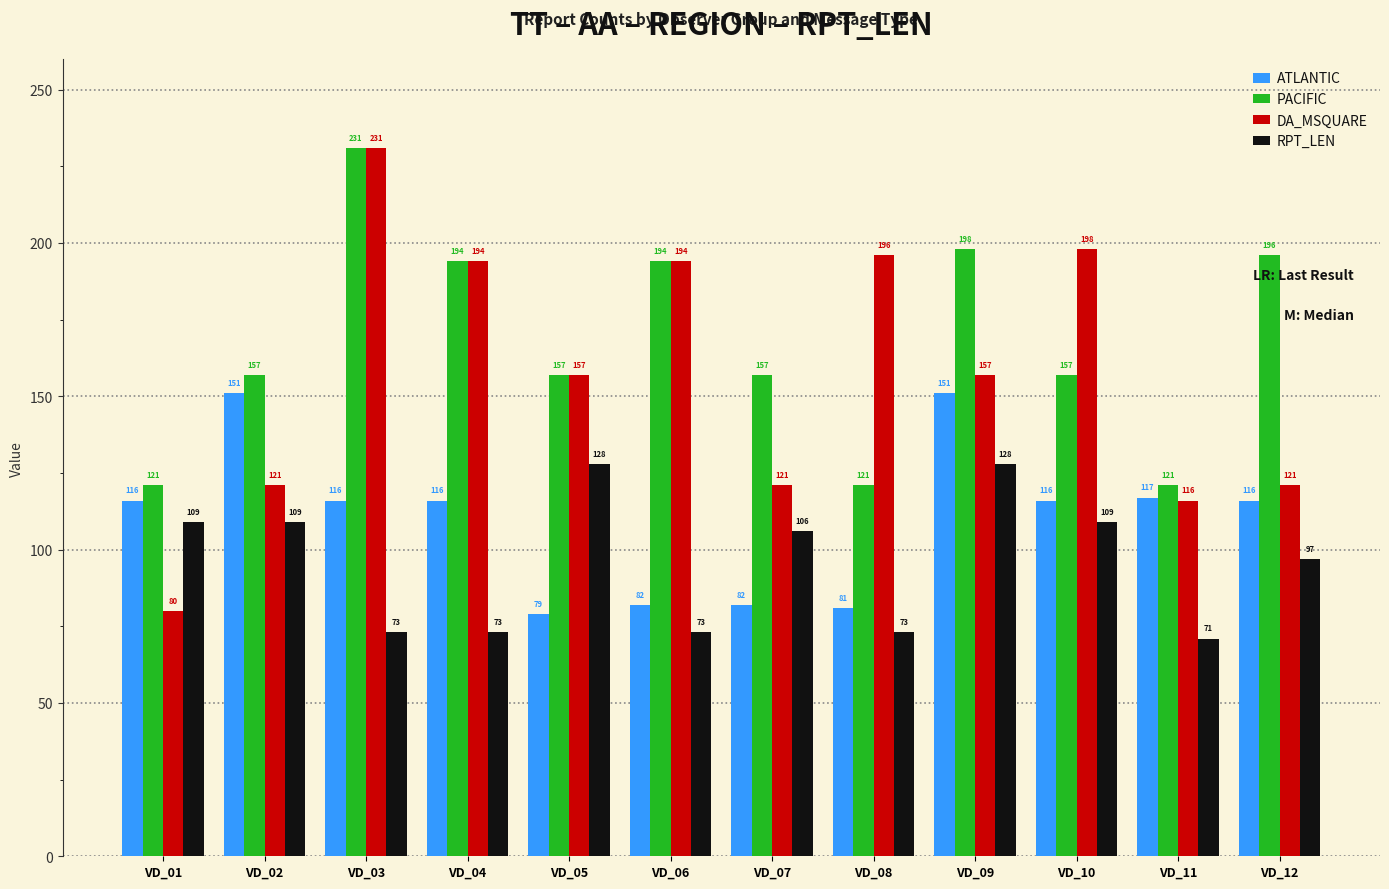

What is the spread (max minus min) of values at VD_07?

75